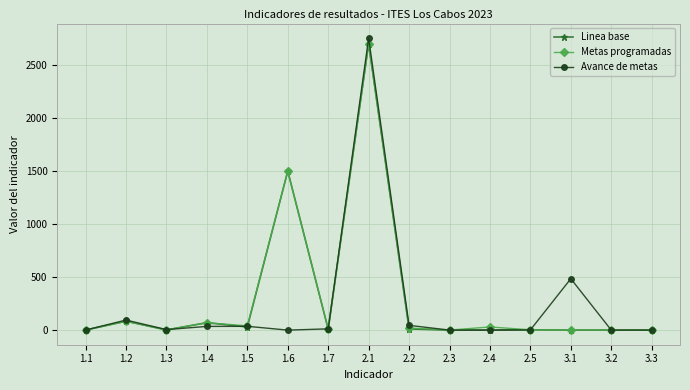

What is the greatest value displayed?

2754.0